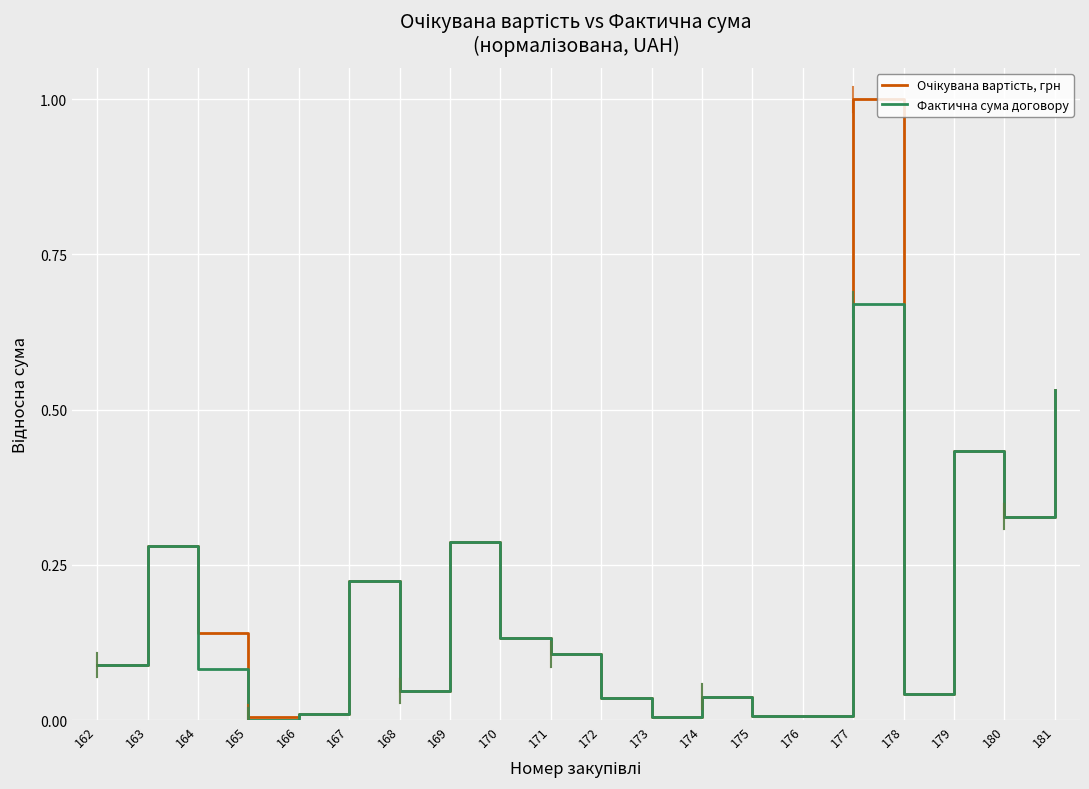

At which category is the sum across all series the highest?

177